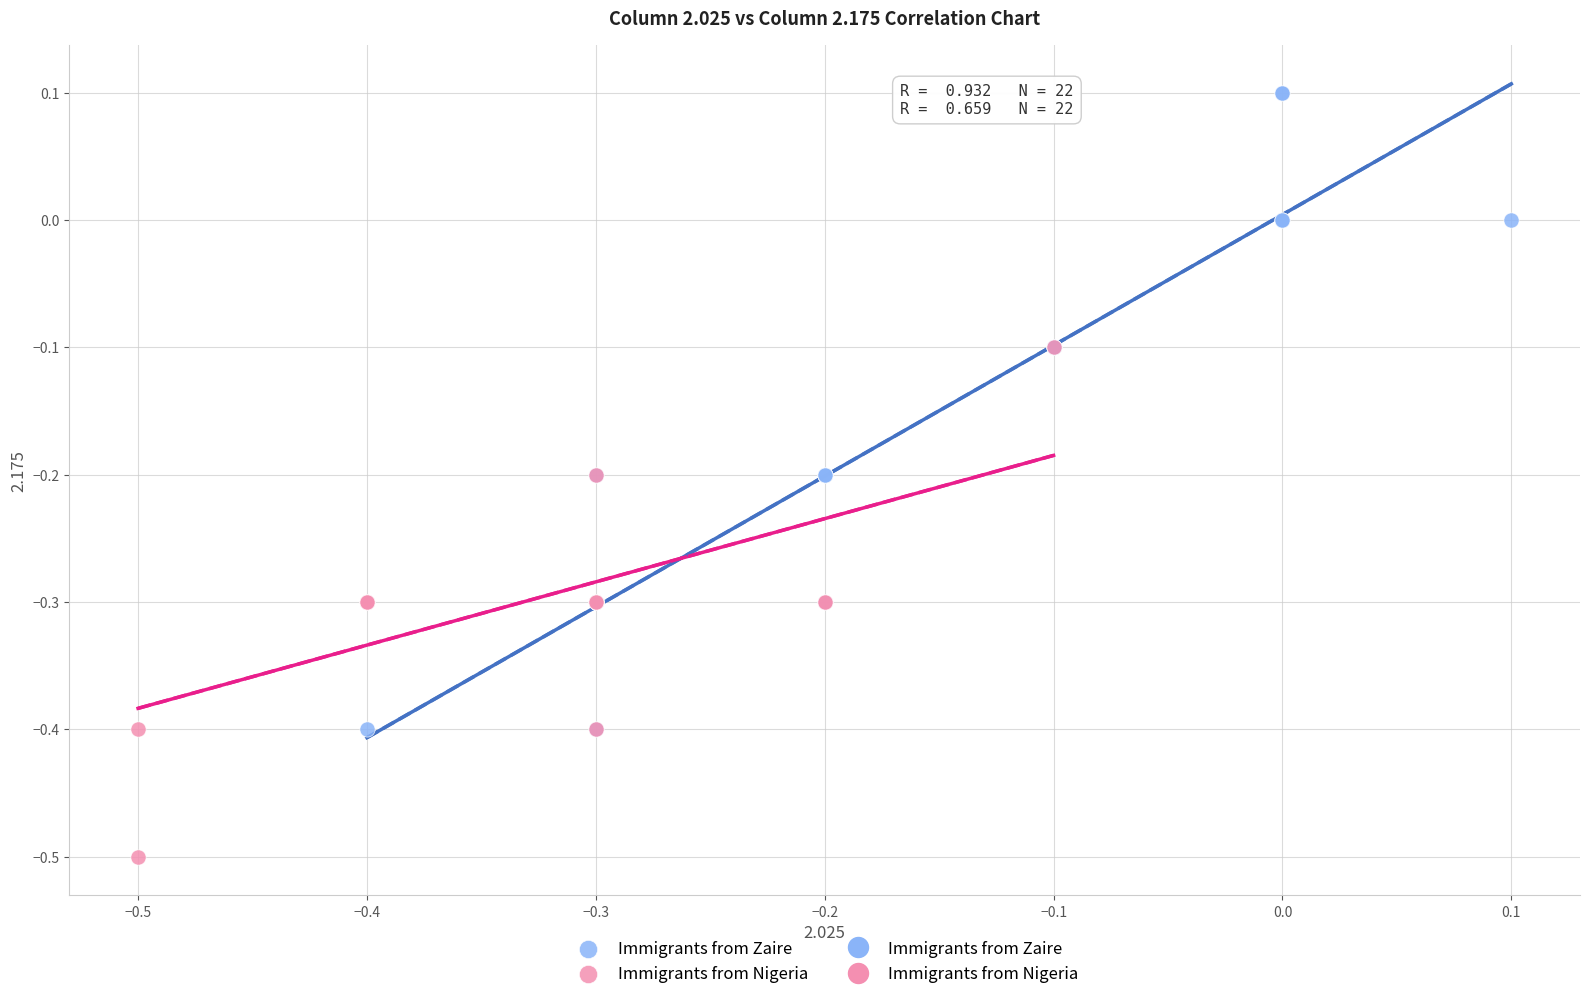

Which series reaches the maximum Y coordinate?

Immigrants from Zaire